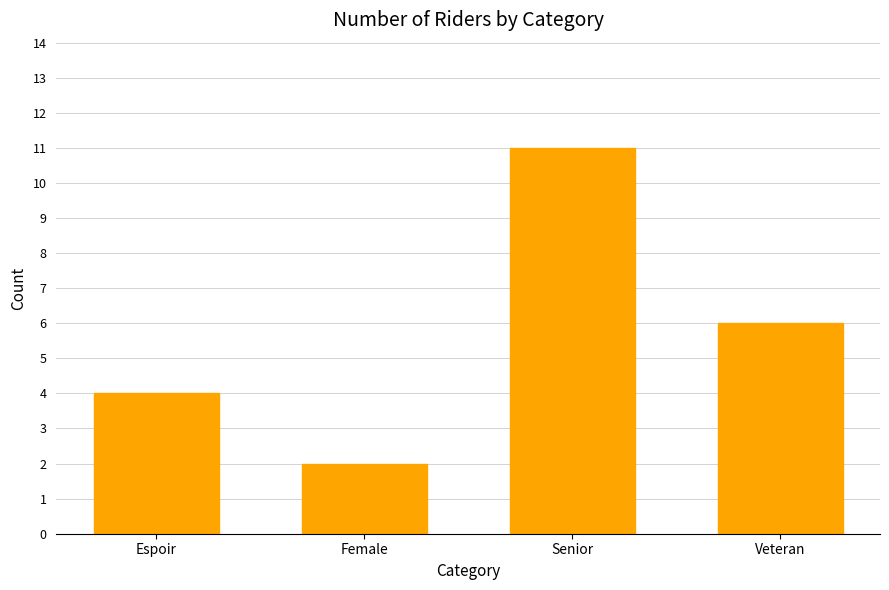

What is the change in value from Espoir to Veteran?

+2